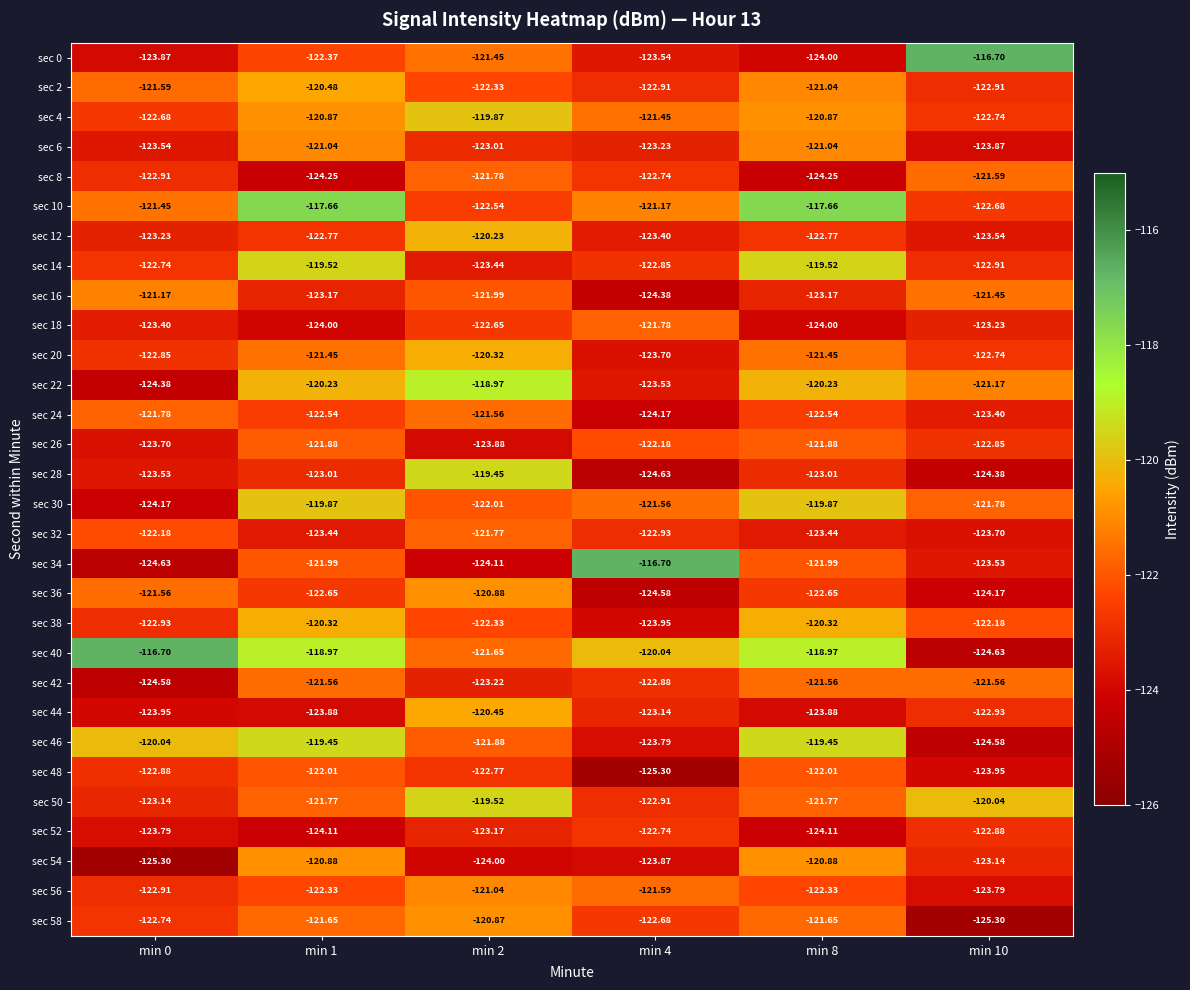

How many categories are shown in the chart?

6